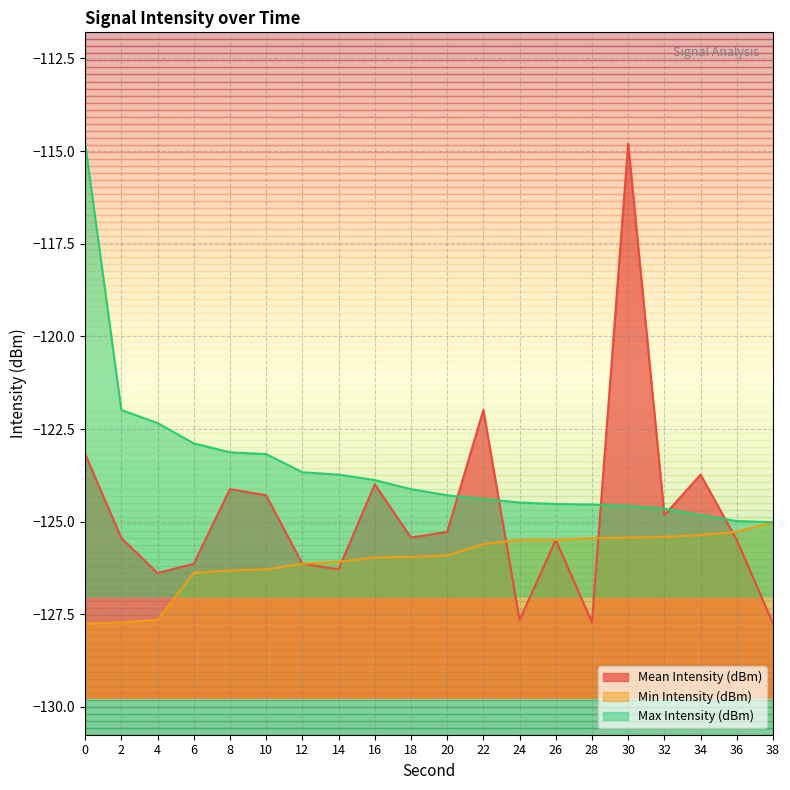

Rank the categories by Max Intensity (dBm) value from lowest to highest.

38, 36, 34, 32, 30, 28, 26, 24, 22, 20, 18, 16, 14, 12, 10, 8, 6, 4, 2, 0